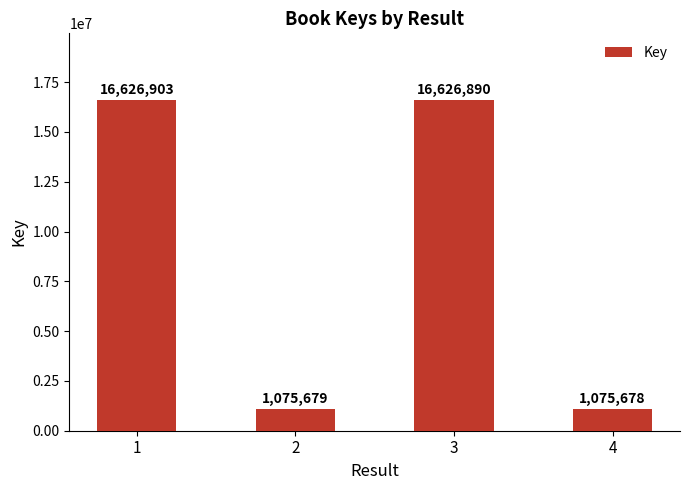

Which has a higher value, 3 or 1?

1